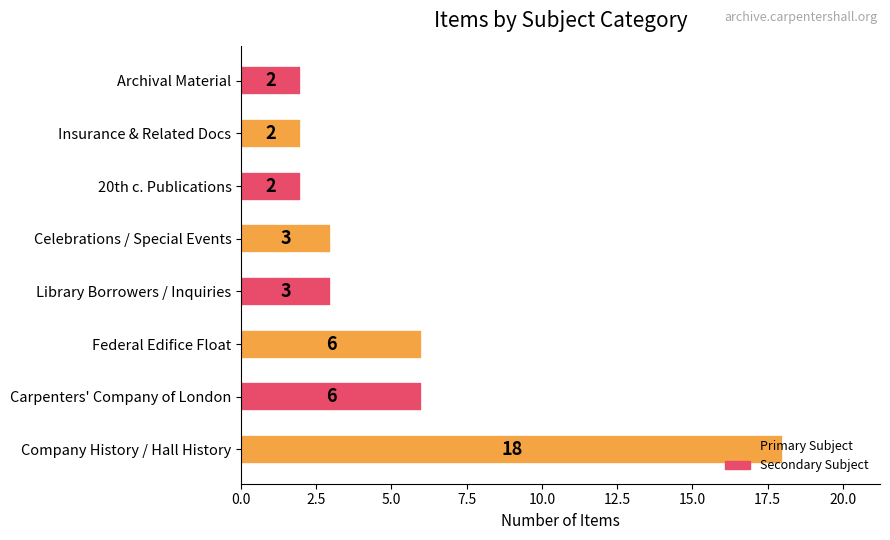

What is the maximum value shown in the chart?

18